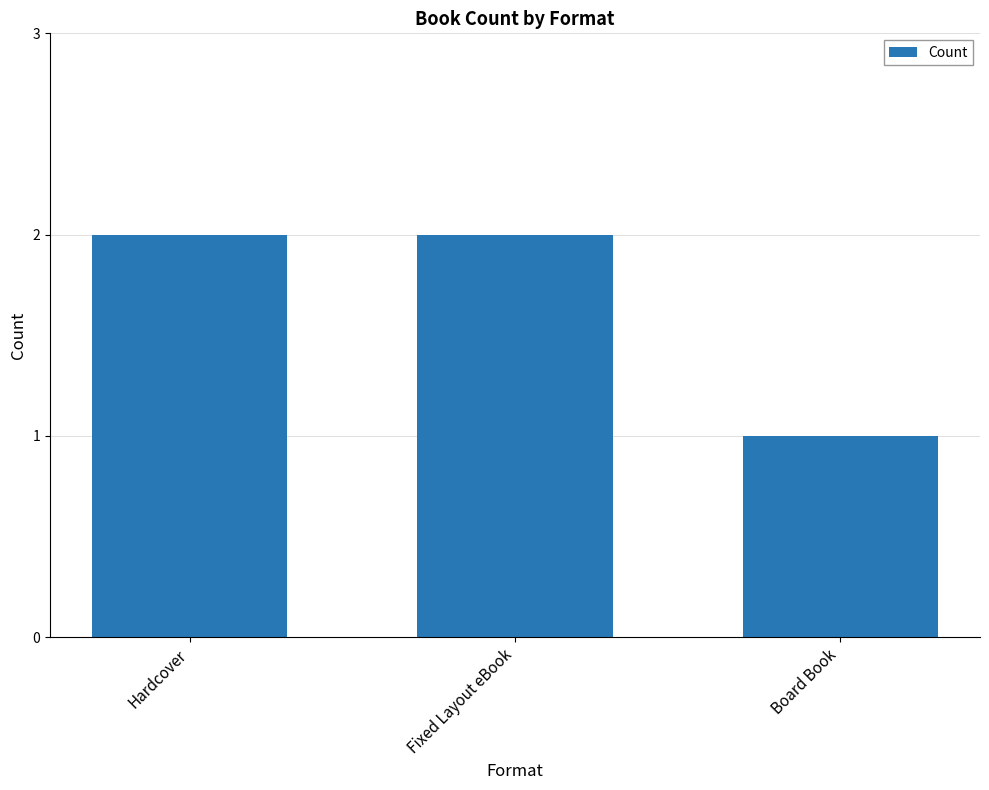

What is the sum of the values at Hardcover and Fixed Layout eBook?

4